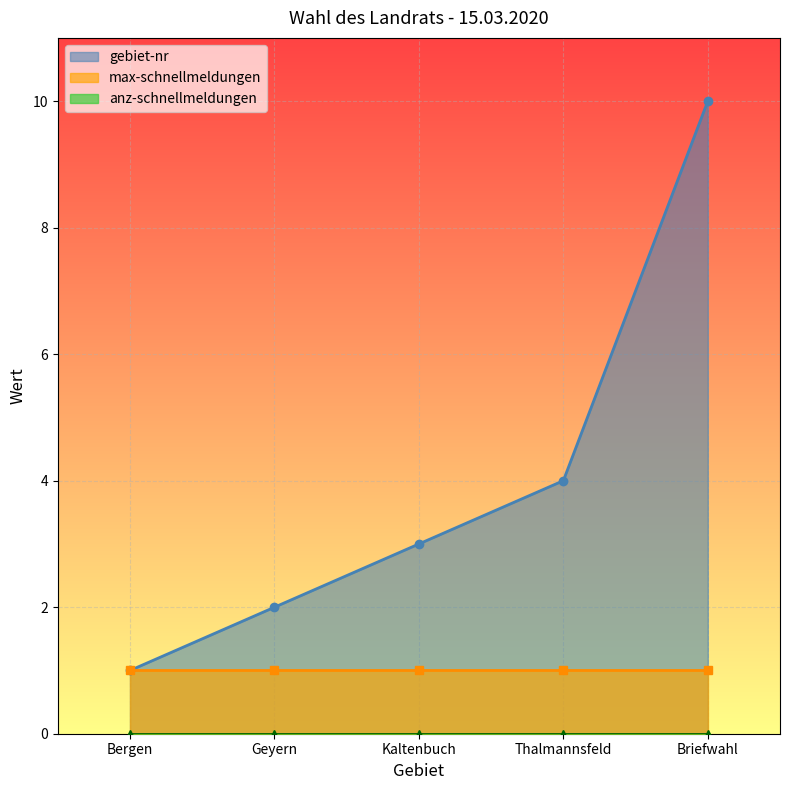

What is the difference between the highest and lowest values at Thalmannsfeld?

4